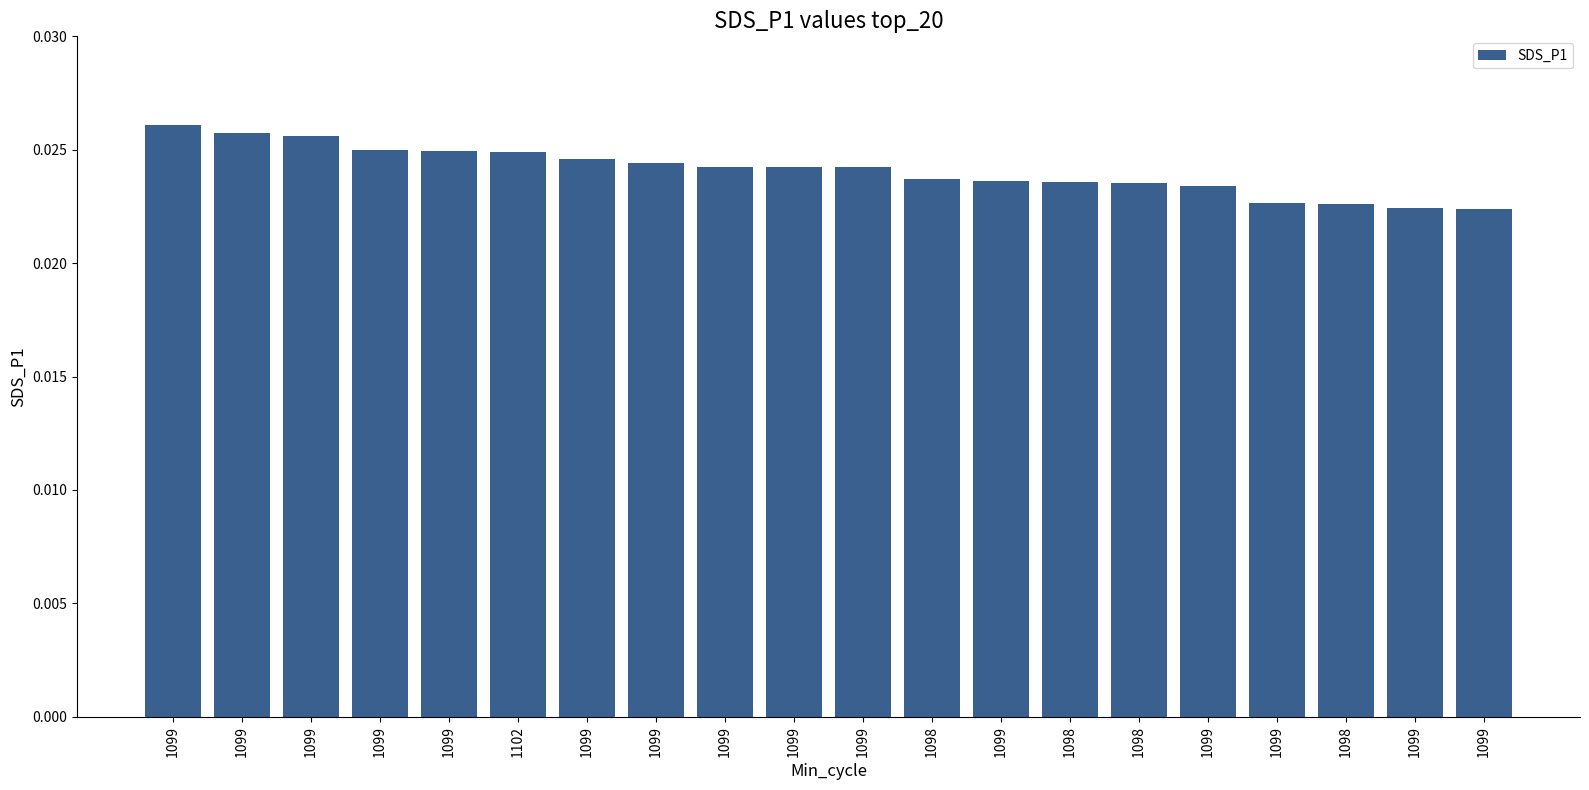

True or false: the data shows 10.4 at 1098.

False